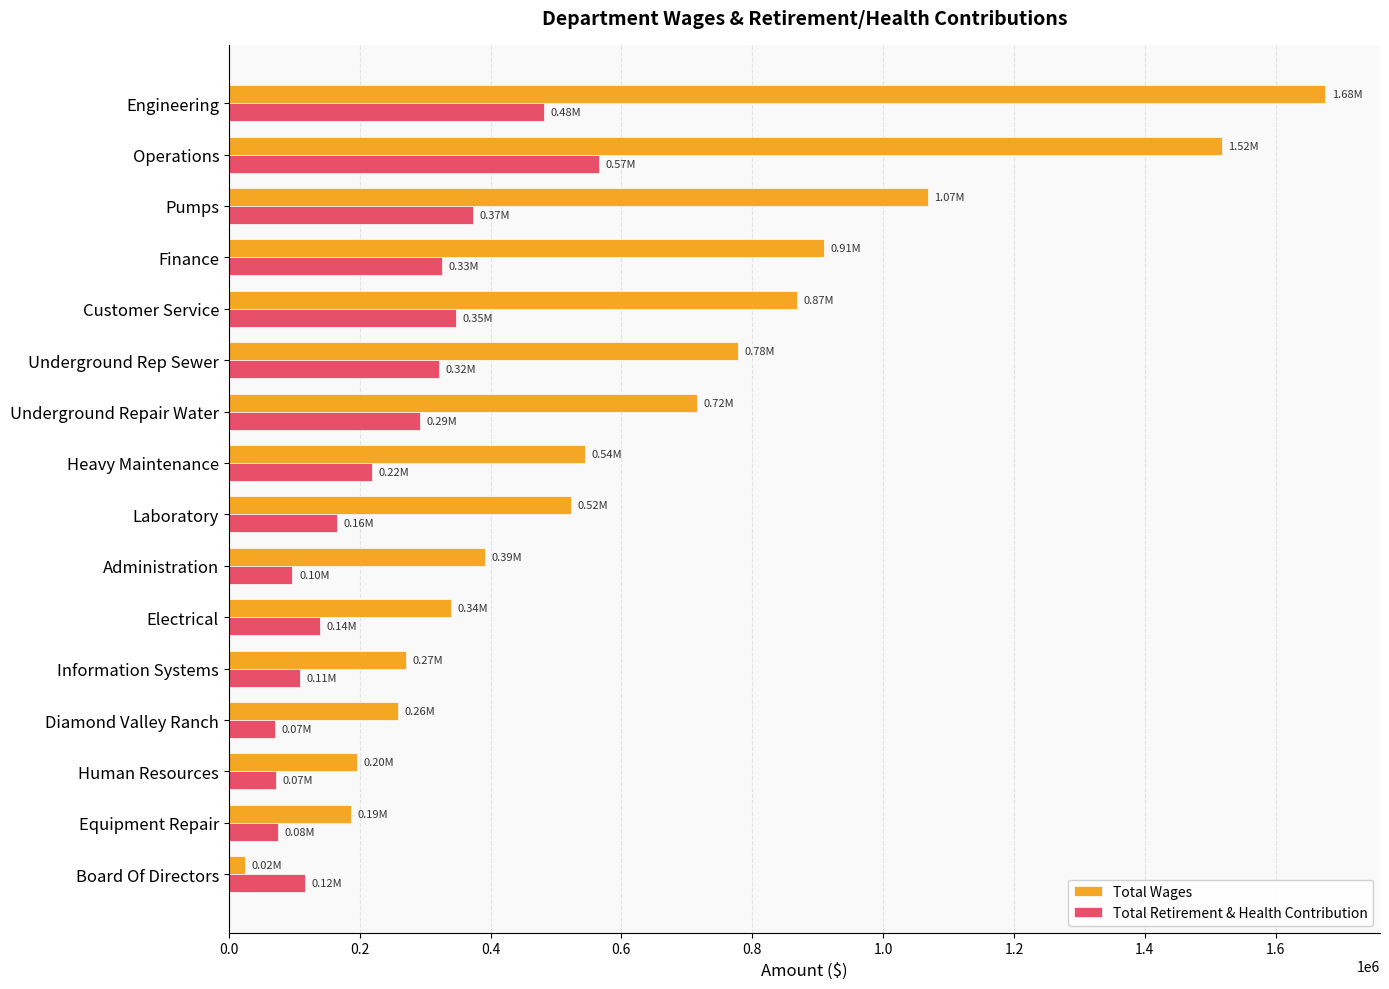

At Administration, list the series in order from smallest to largest.

Total Retirement & Health Contribution, Total Wages